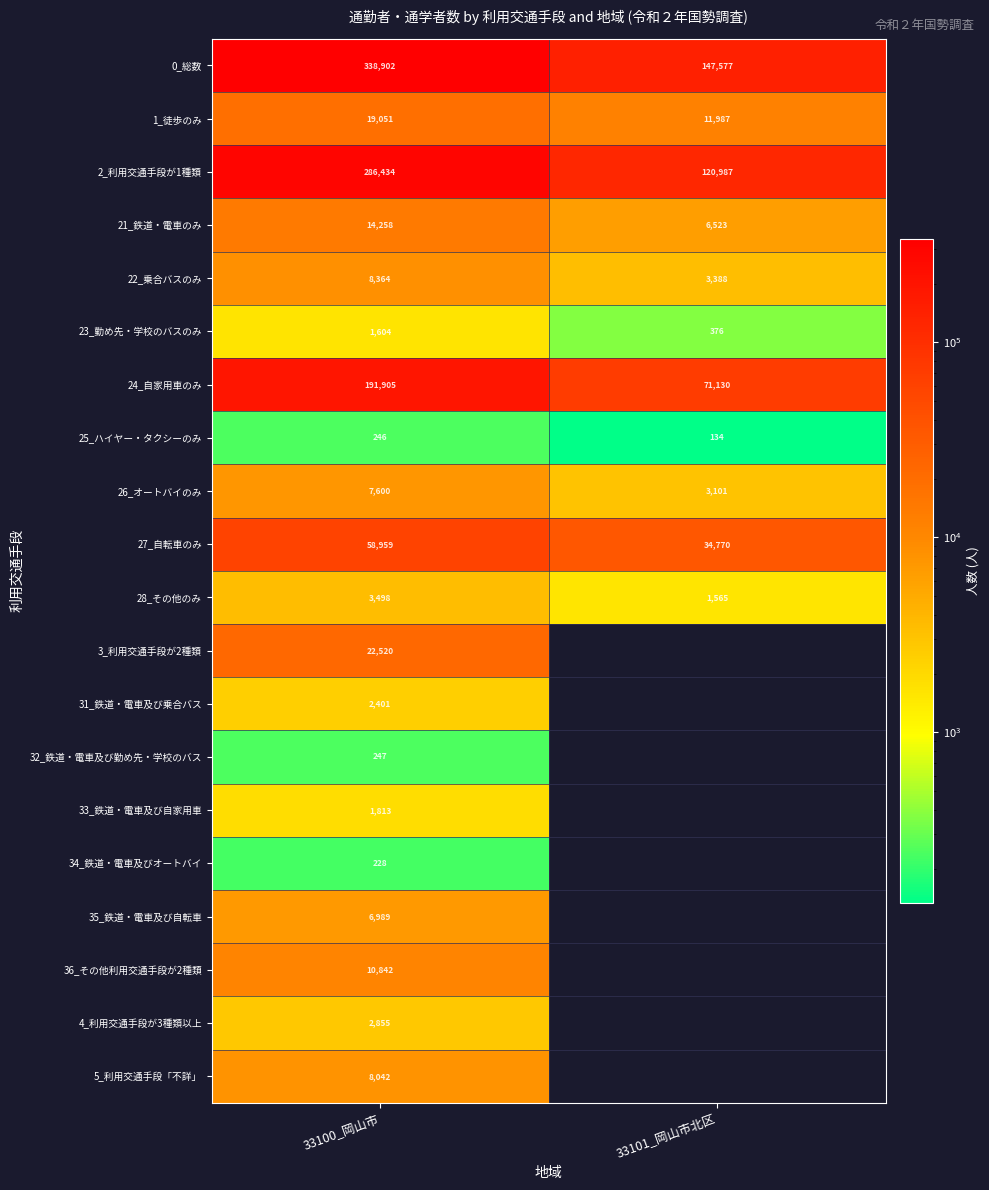

What is the total value across all series at 33100_岡山市?

986758